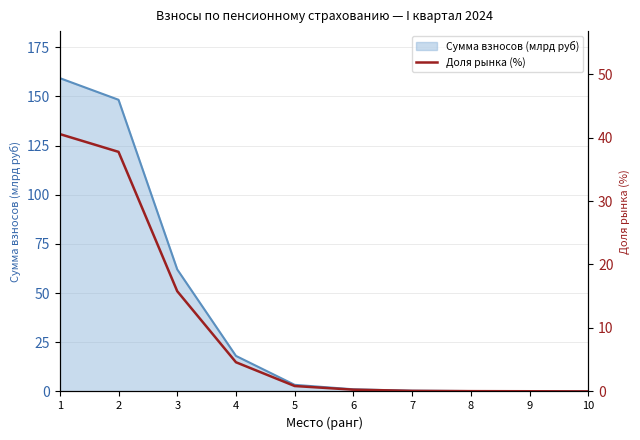

The value at 9 is 0.0. True or false?

True